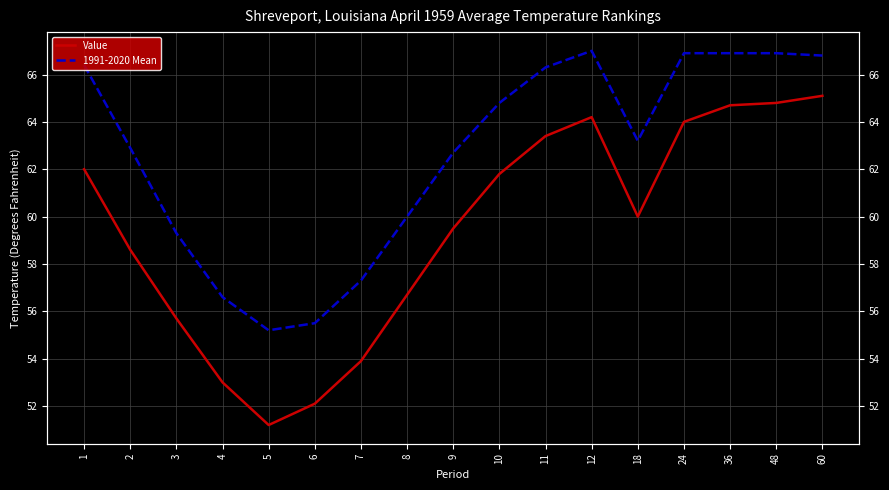

True or false: Value and 1991-2020 Mean intersect in this chart.

False